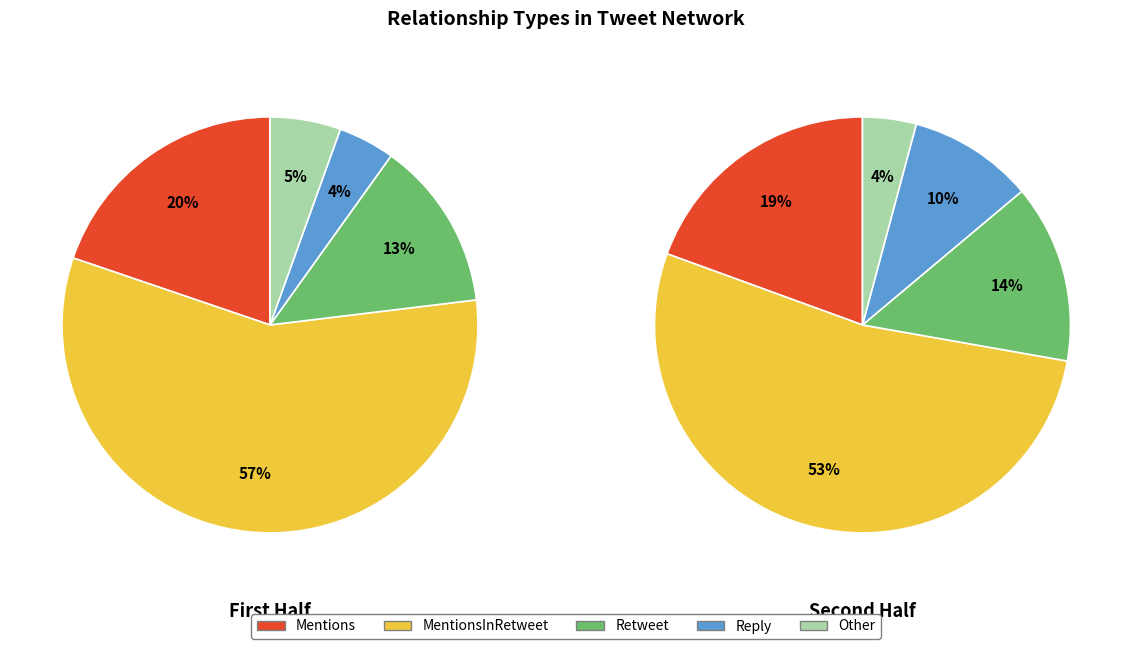

What percentage do Mentions and Retweet together represent?

33.0%